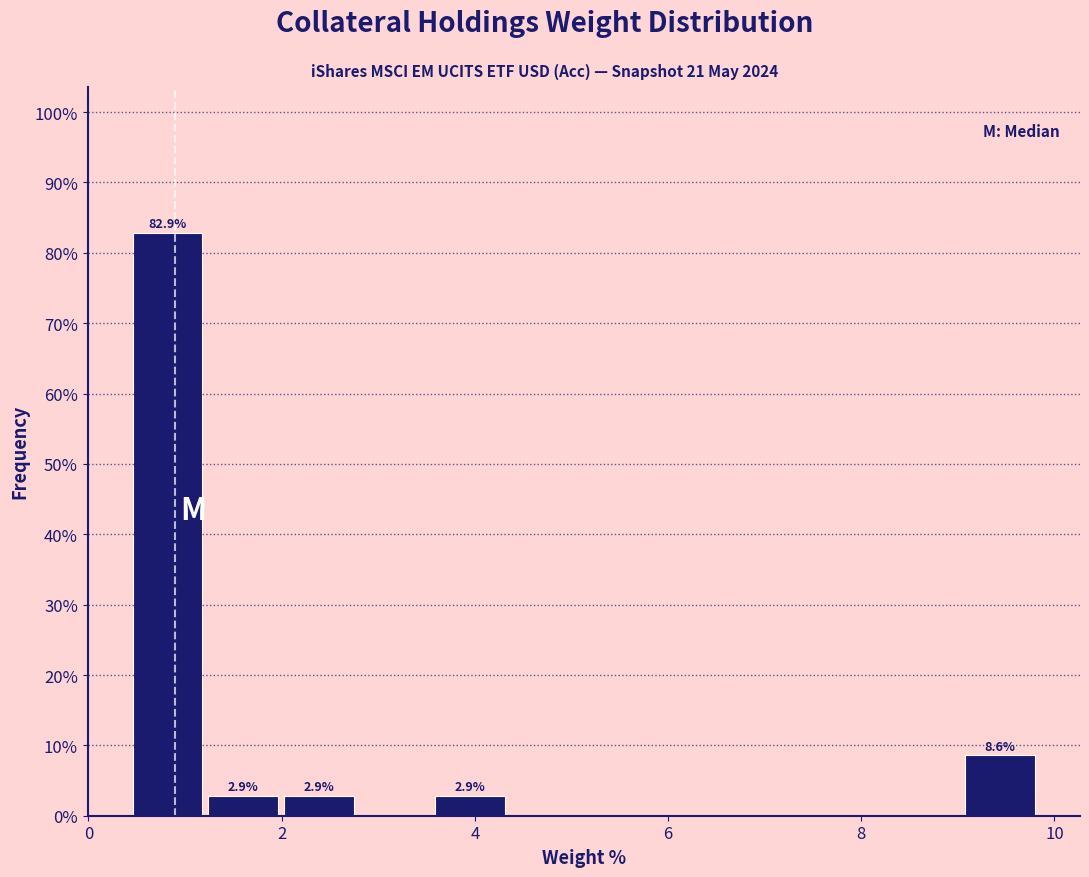

Around what value on the x-axis is the tallest bar? Give the approximate position of its centre, as read against the axis.

0.8